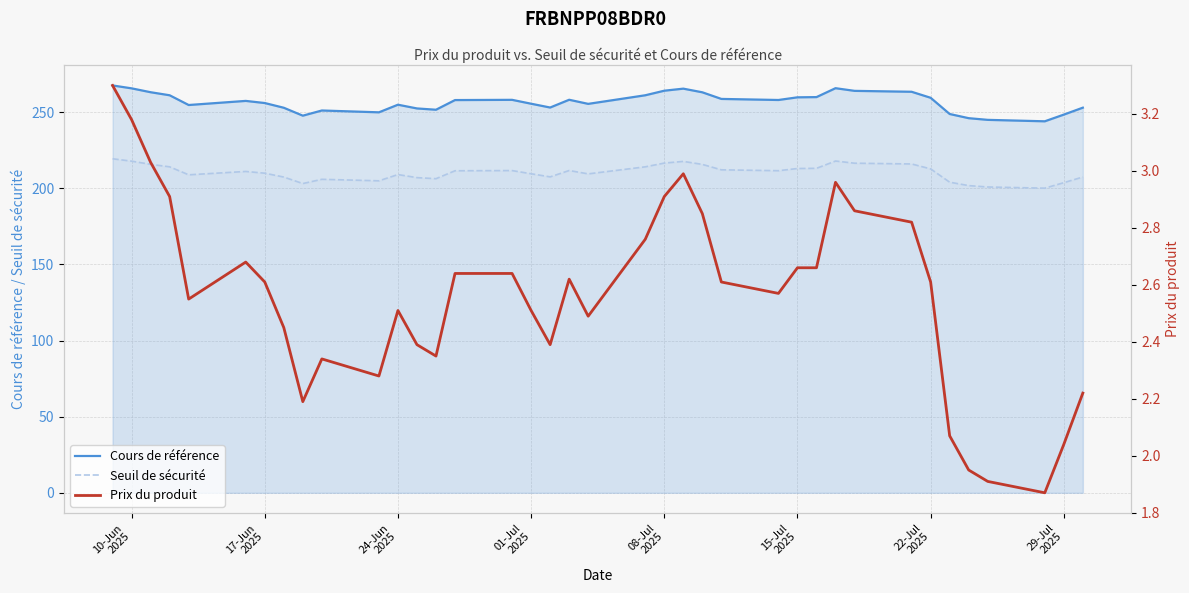

What is the maximum value for Seuil de sécurité?

219.4